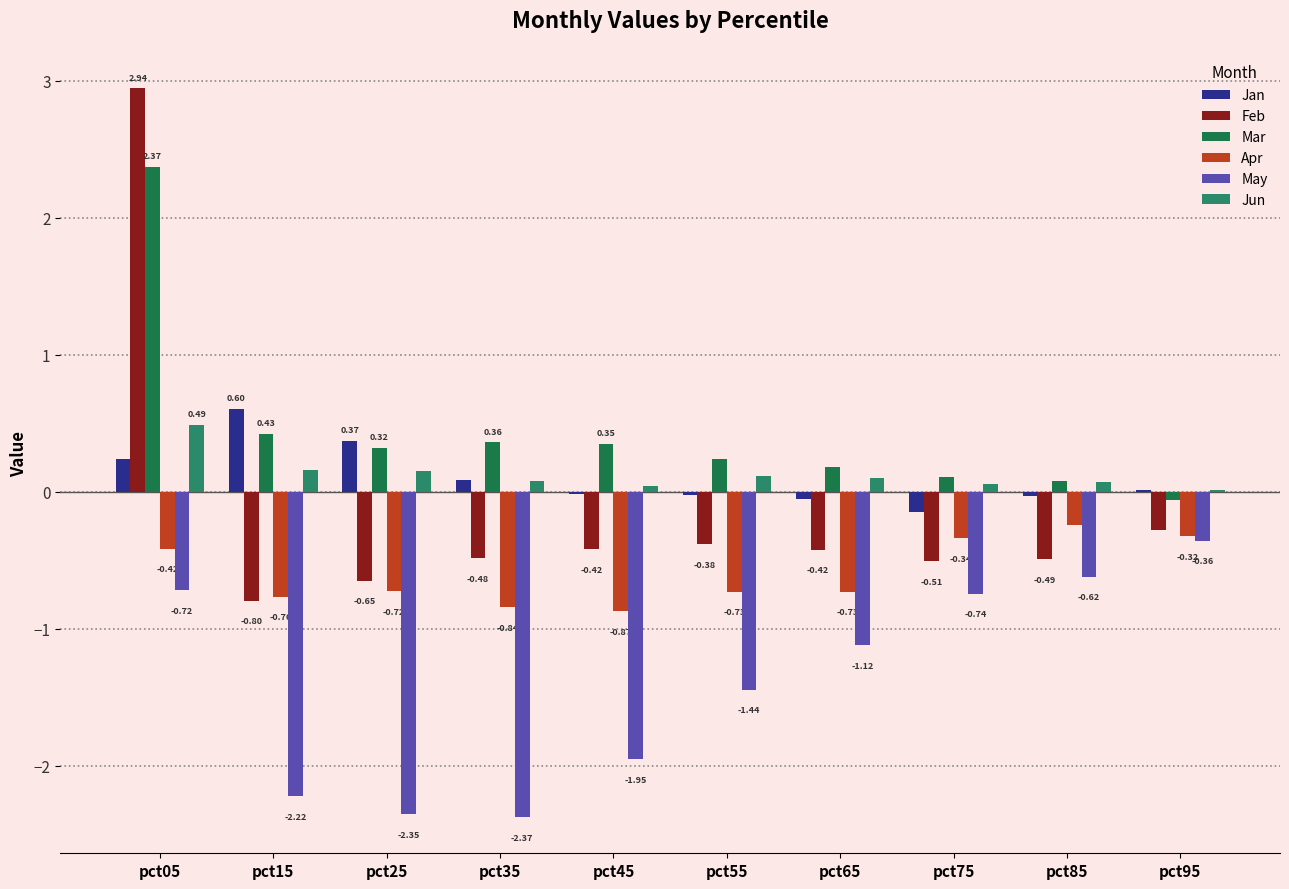

Reading left to right, what are all the values shown in this chart?

Jan: 0.2	0.6	0.4	0.1	-0.0	-0.0	-0.0	-0.1	-0.0	0.0
Feb: 2.9	-0.8	-0.6	-0.5	-0.4	-0.4	-0.4	-0.5	-0.5	-0.3
Mar: 2.4	0.4	0.3	0.4	0.4	0.2	0.2	0.1	0.1	-0.1
Apr: -0.4	-0.8	-0.7	-0.8	-0.9	-0.7	-0.7	-0.3	-0.2	-0.3
May: -0.7	-2.2	-2.4	-2.4	-1.9	-1.4	-1.1	-0.7	-0.6	-0.4
Jun: 0.5	0.2	0.2	0.1	0.0	0.1	0.1	0.1	0.1	0.0